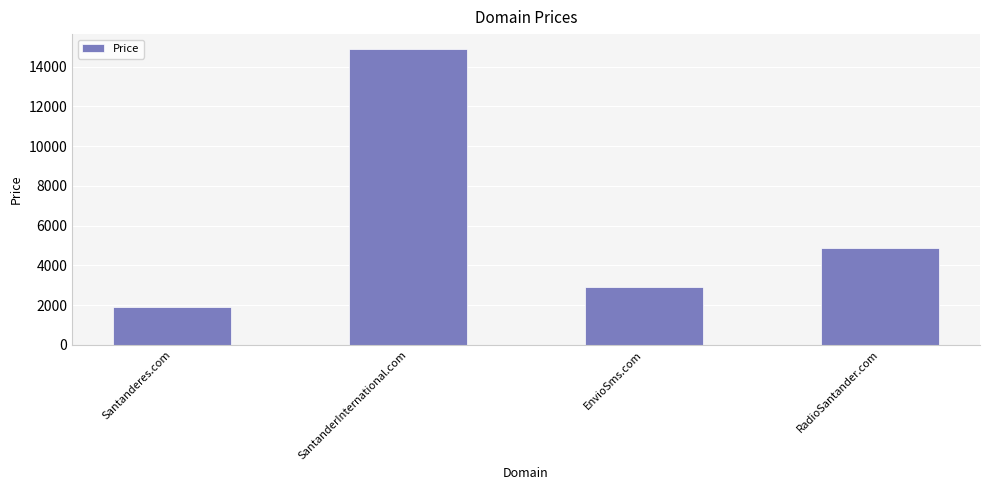

What is the maximum value shown in the chart?

14888